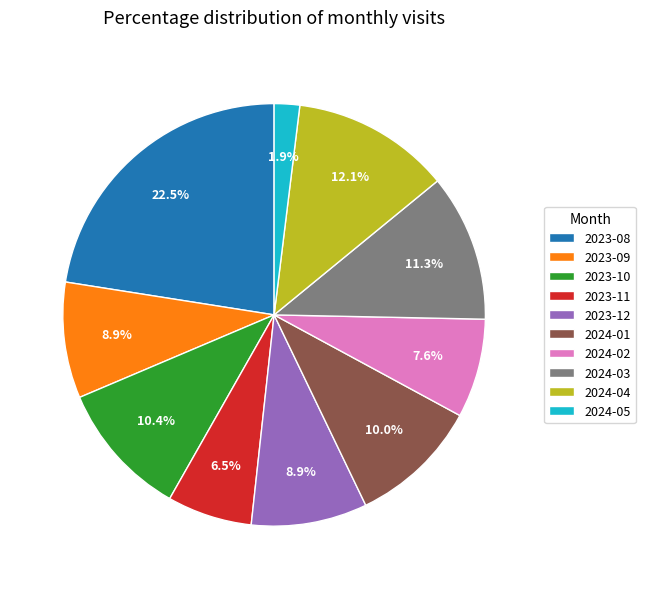

Is there a majority slice in this chart?

No